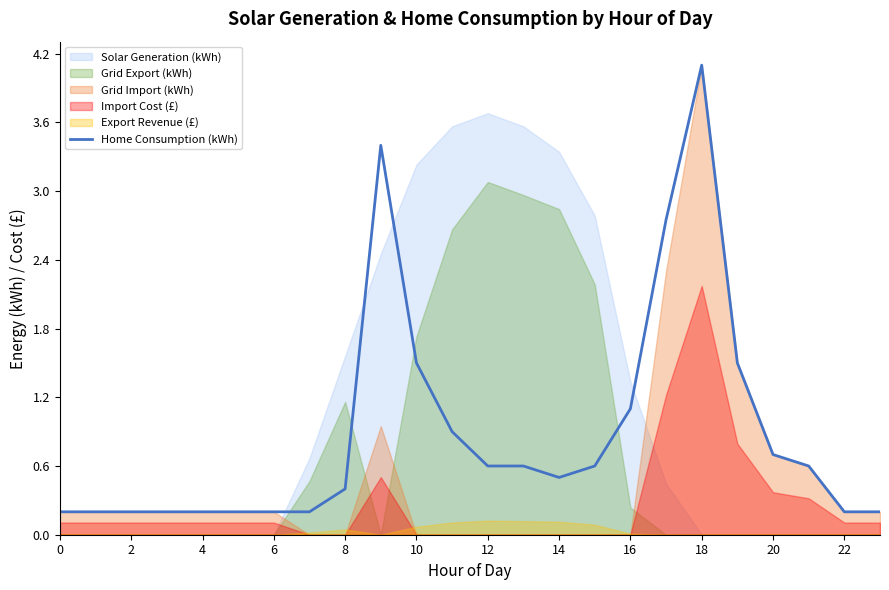

True or false: the data has more than 1 interior local peaks.

True